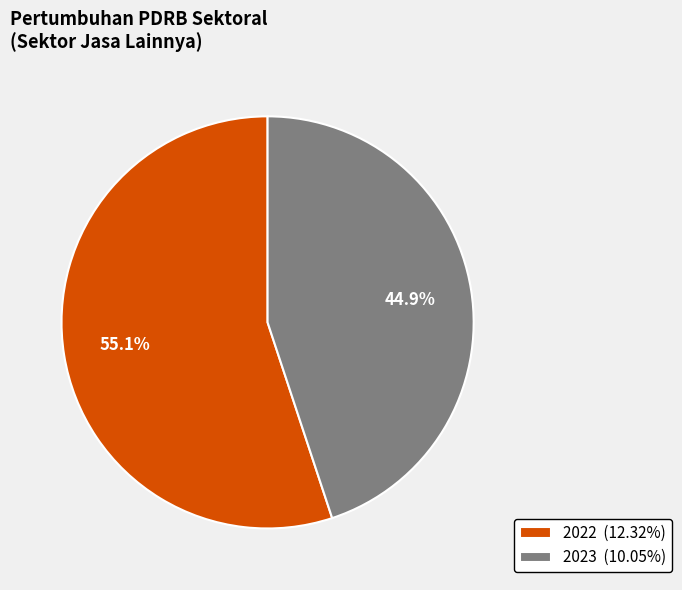

How many slices are in this pie chart?

2